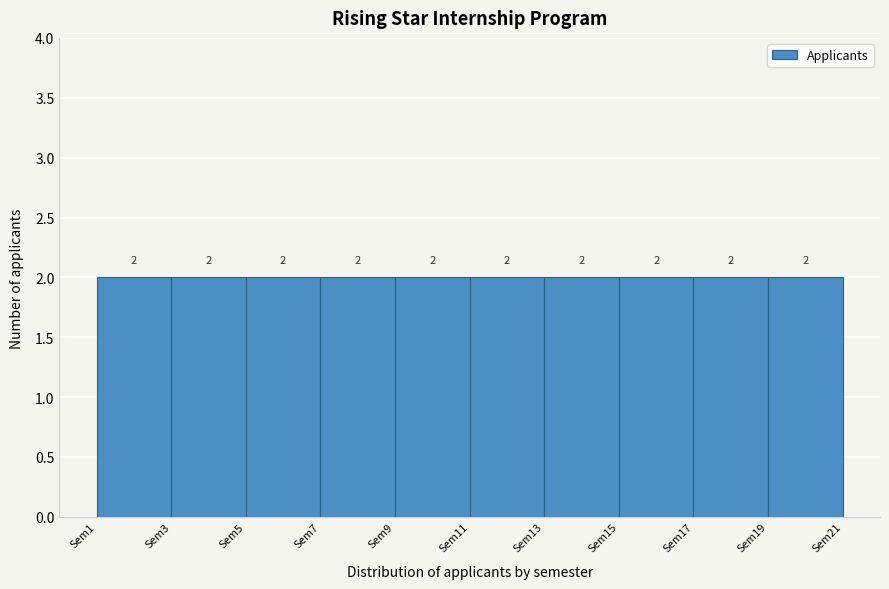

What is the height of the bar covering 11 to 13 on the x-axis?

2